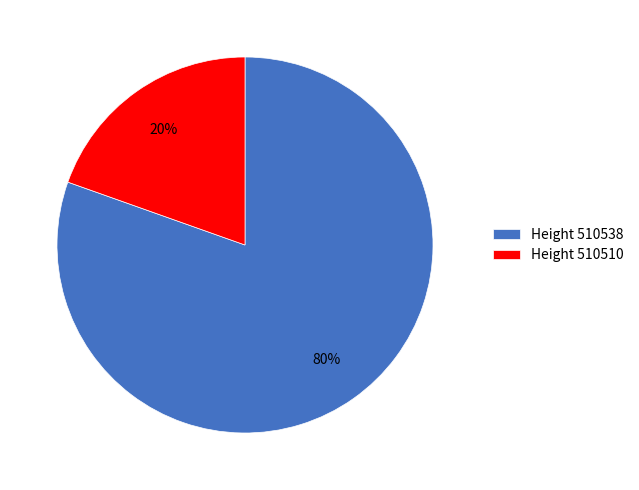

Rank the categories by value from highest to lowest.

Height 510538, Height 510510